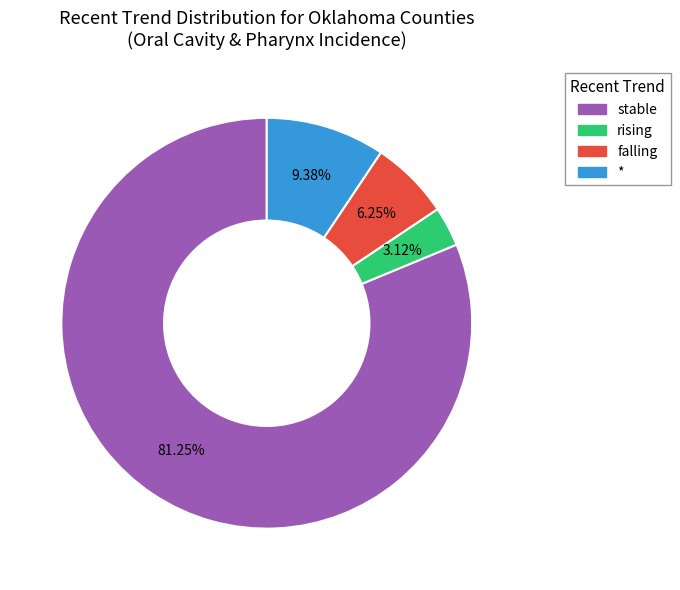

The stable slice represents 81% of the pie. True or false?

True